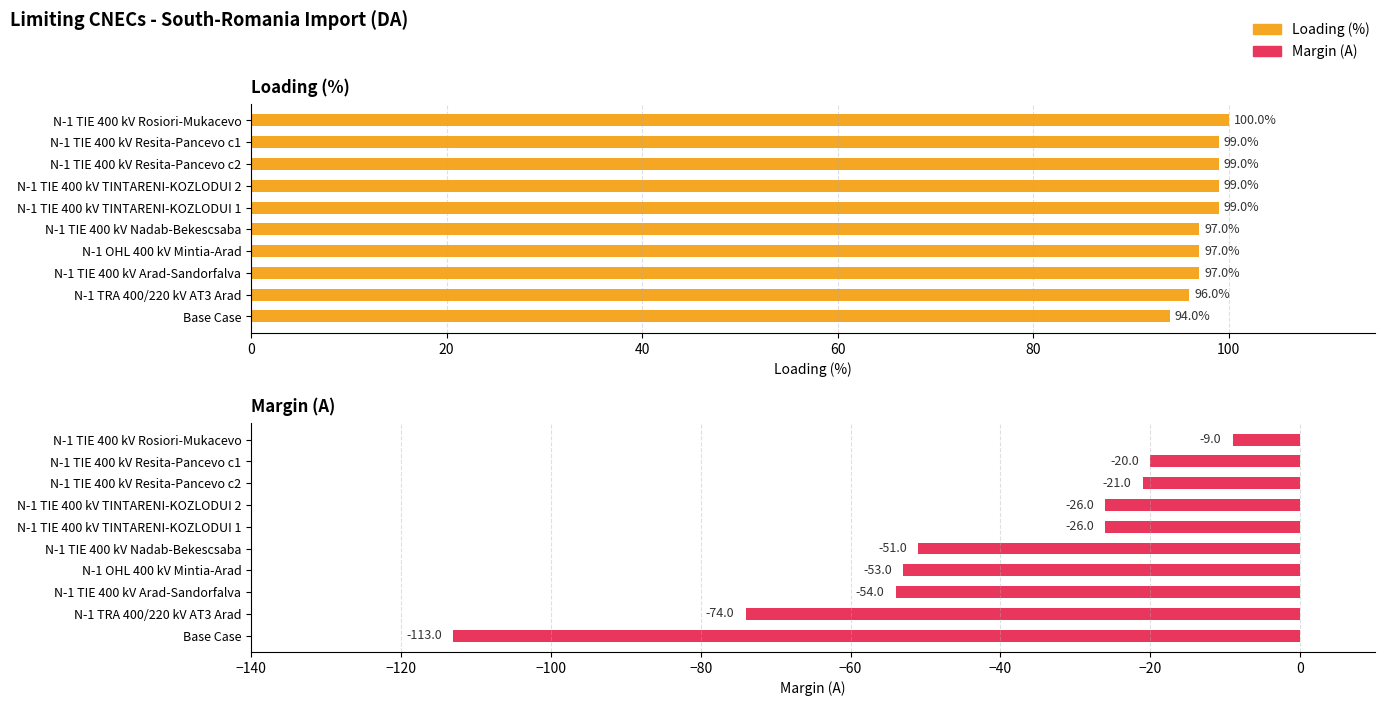

Is it true that Margin (A) equals -3 at N-1 TIE 400 kV Rosiori-Mukacevo?

False